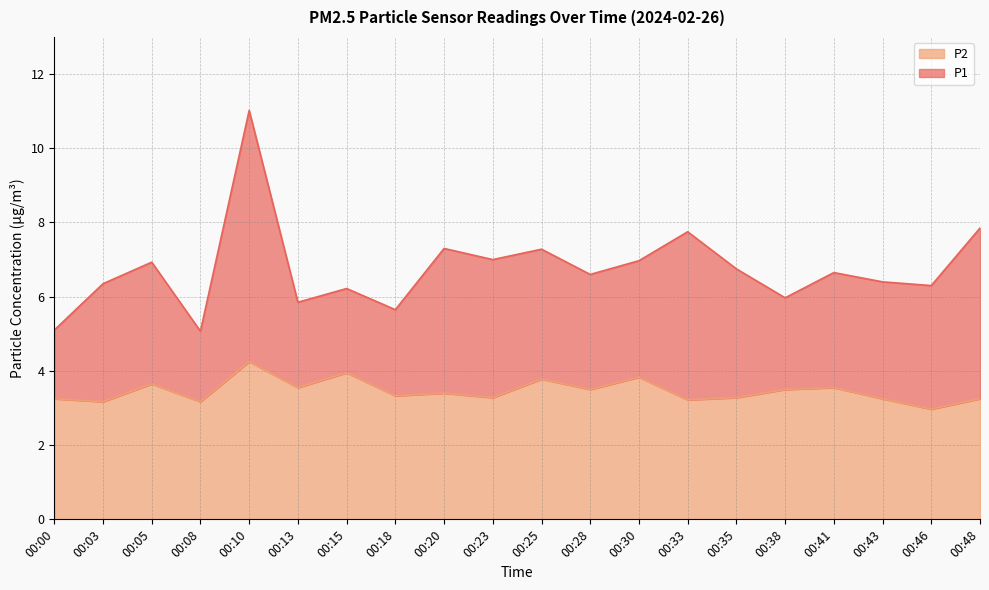

True or false: P2 and P1 intersect in this chart.

False